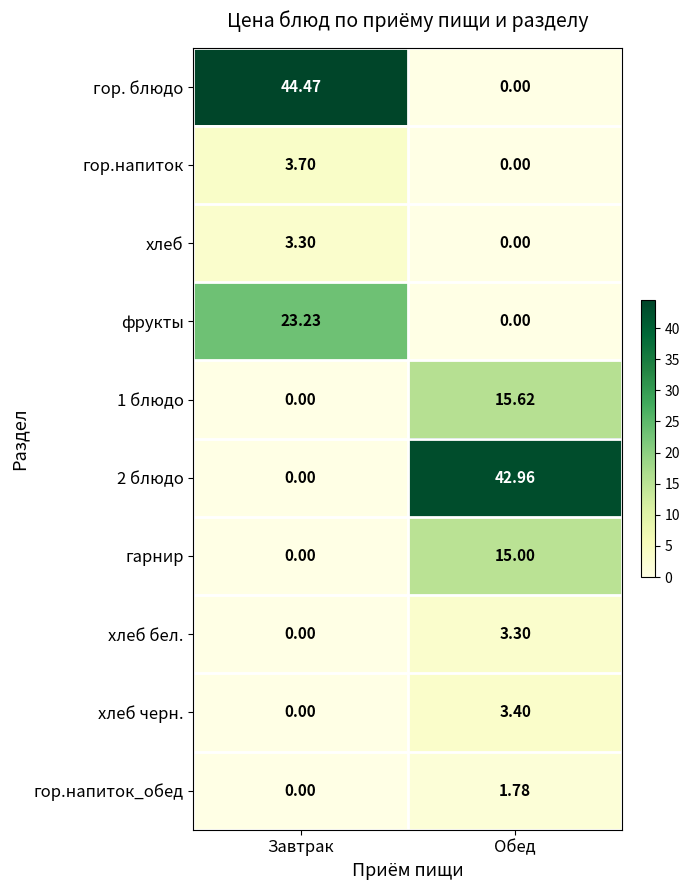

Is the value of хлеб бел. at Обед greater than the value of хлеб черн. at Завтрак?

Yes